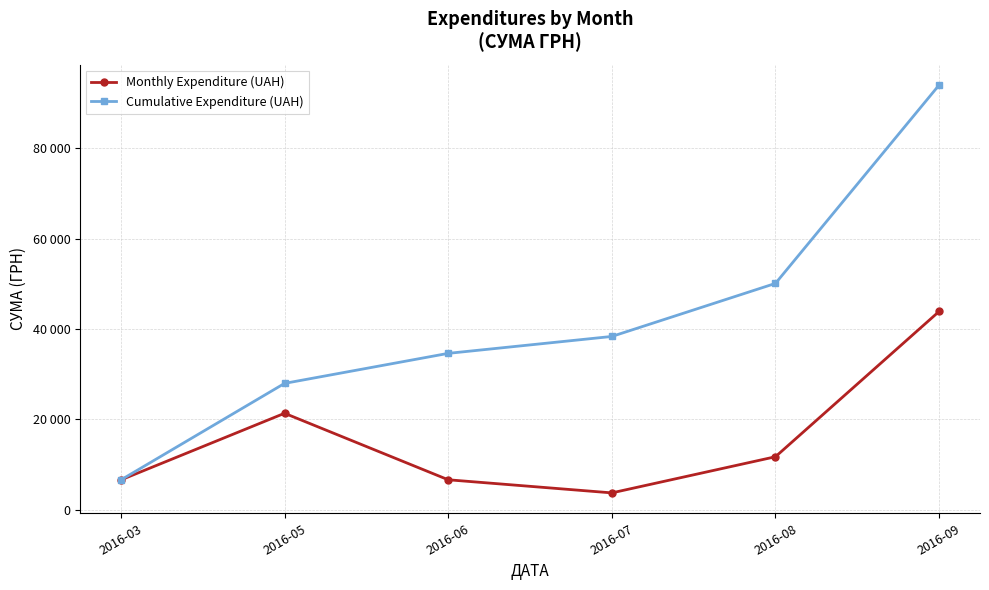

True or false: Cumulative Expenditure (UAH) has more than 0 points higher than both neighbors.

False